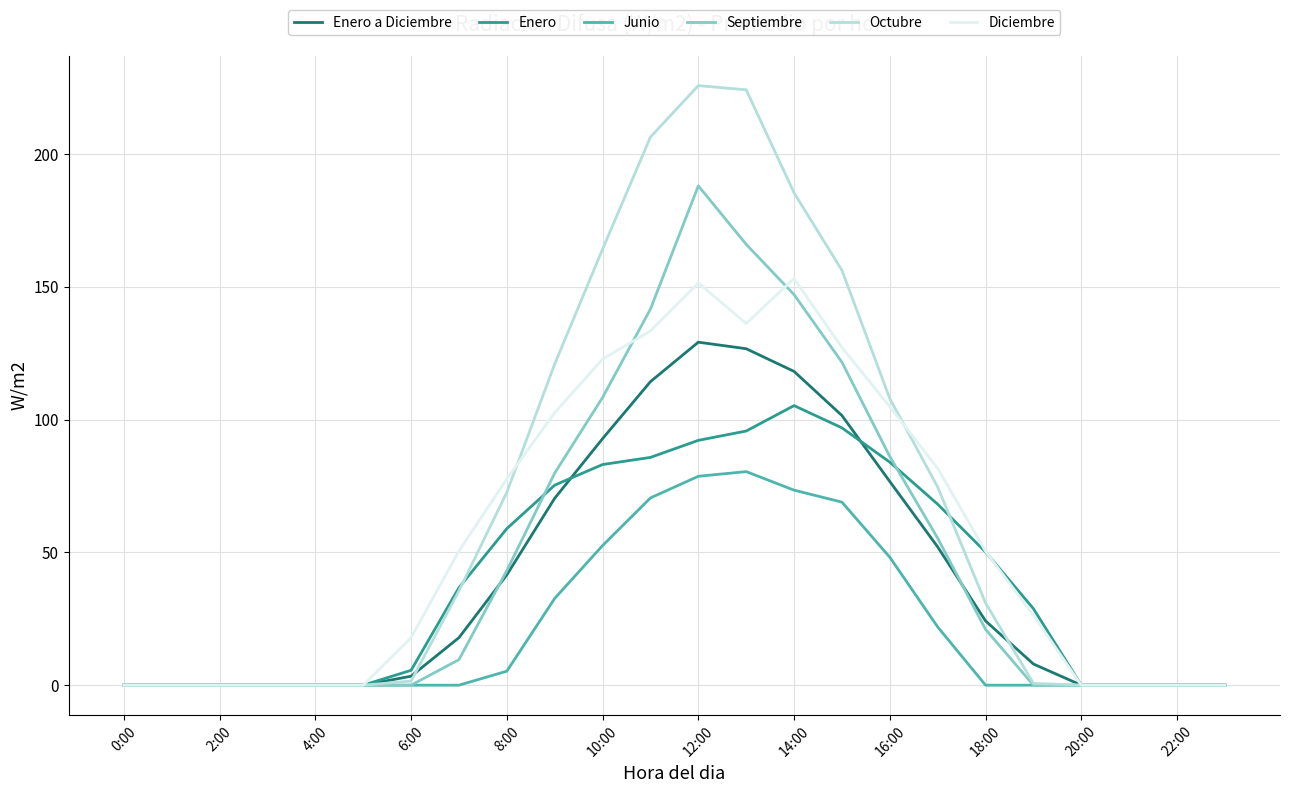

Which series has the widest spread of values?

Octubre